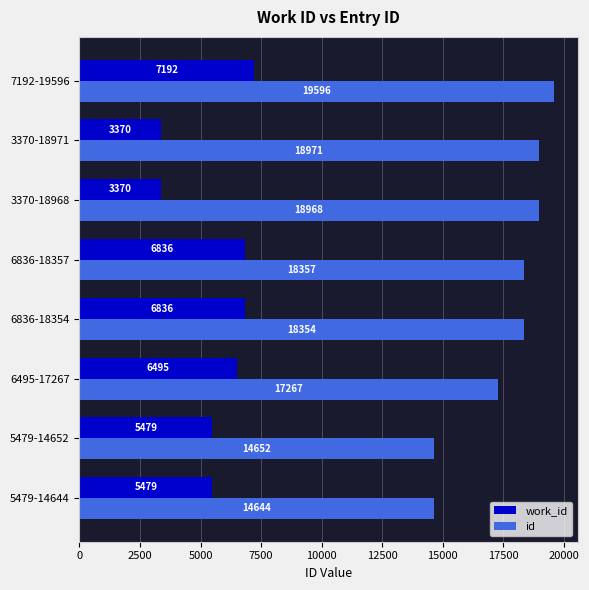

Is the value of id at 6836-18354 greater than the value of work_id at 5479-14652?

Yes